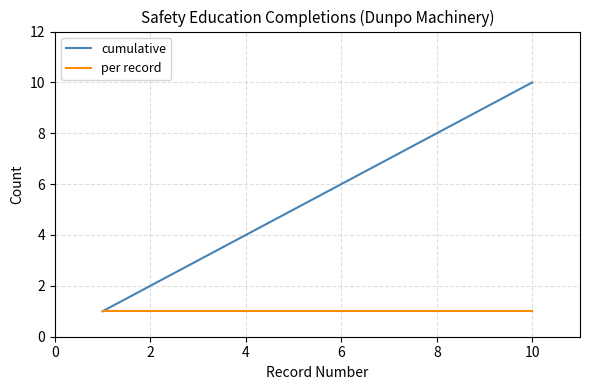

Which series has the widest spread of values?

cumulative